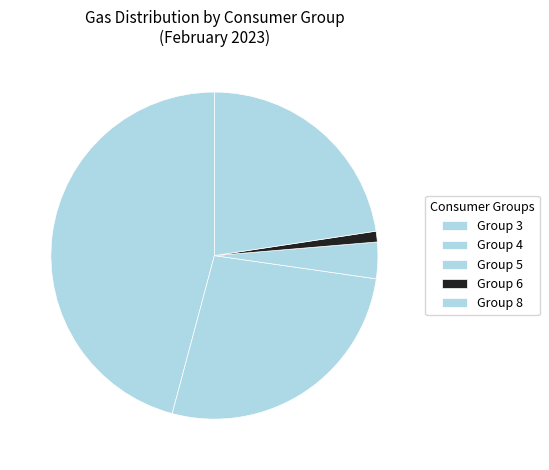

Count the number of slices in the pie.

5